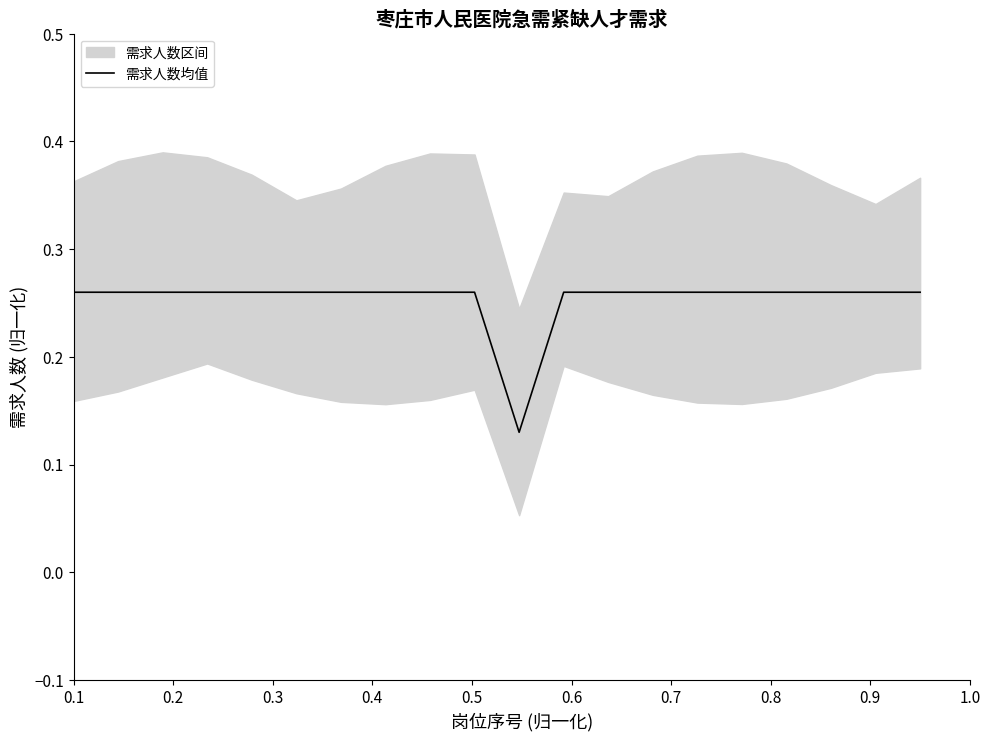

Reading right to left, list all the values displayed in this chart.

0.3	0.3	0.3	0.3	0.3	0.3	0.3	0.3	0.3	0.1	0.3	0.3	0.3	0.3	0.3	0.3	0.3	0.3	0.3	0.3